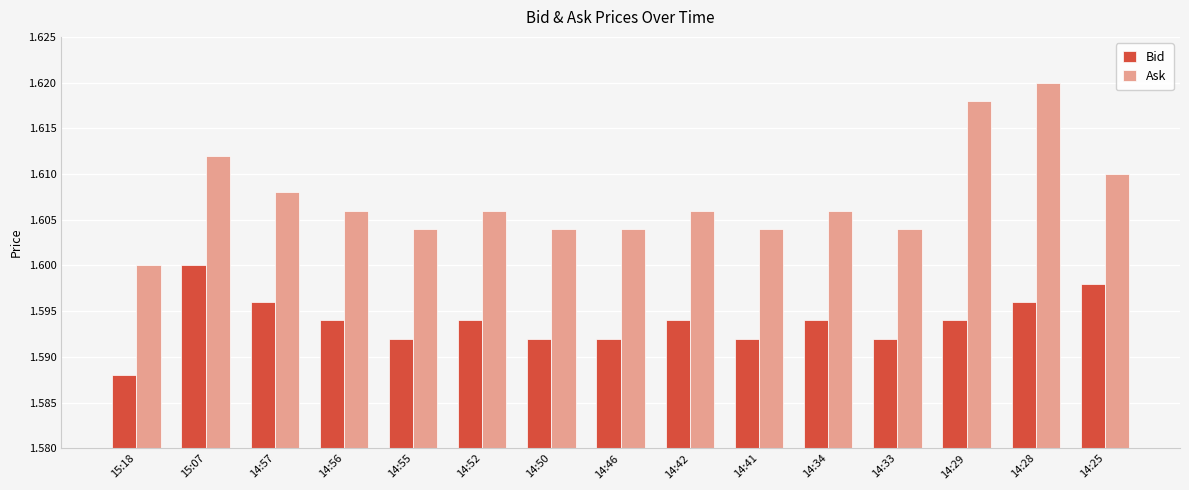

At which category does the chart reach its minimum across all series?

15:18